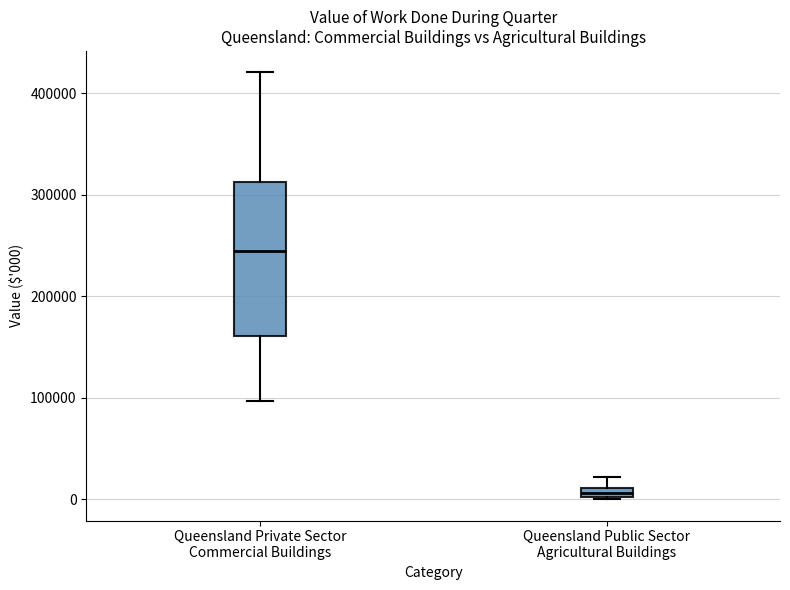

Where is the upper edge of the box for Queensland Private Sector Commercial Buildings on the y-axis? The values are not printed on the chart, so give them approximately, as read against the axis.

310000